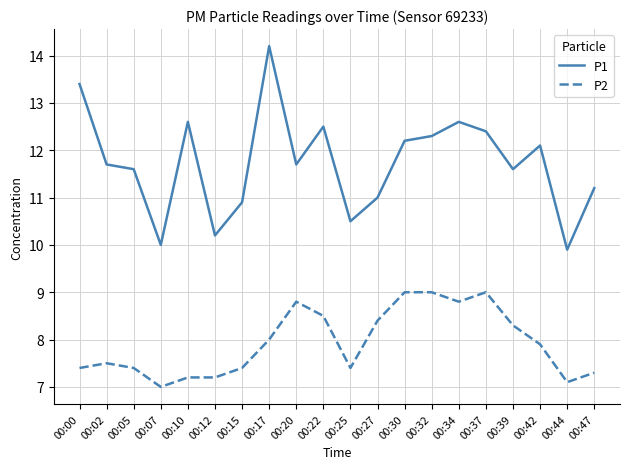

True or false: P1 and P2 cross at least once.

False